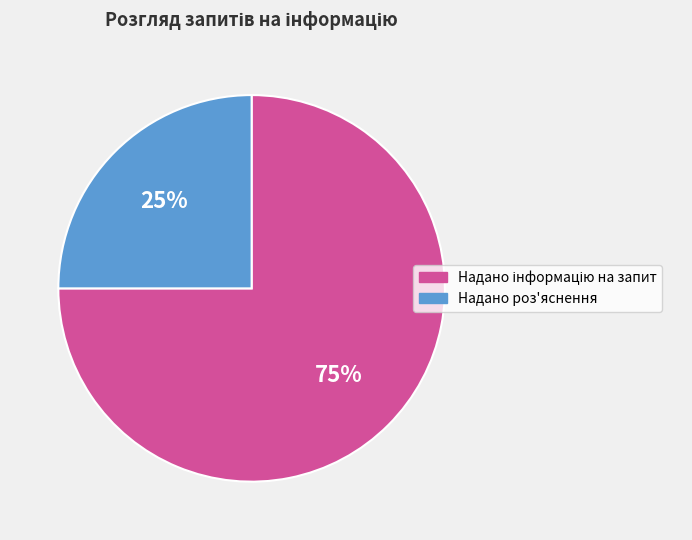

To the nearest percent, what is the difference between the largest and smallest slice percentages?

50%